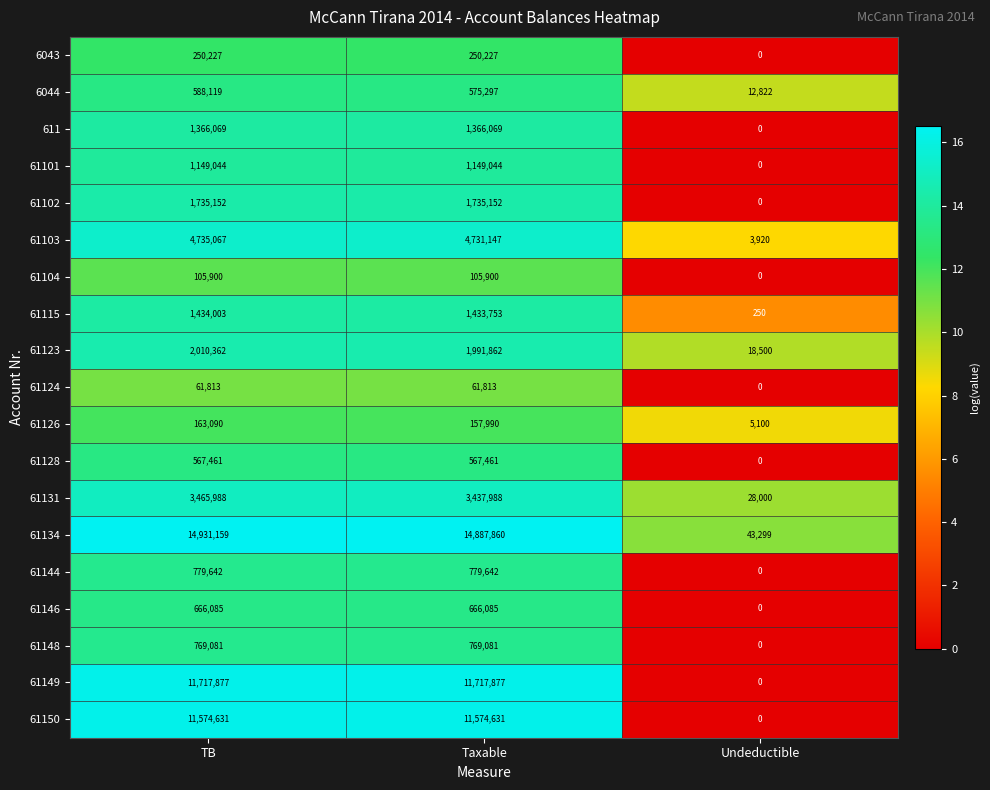

True or false: 61102 has a value of 3027044 at TB.

False